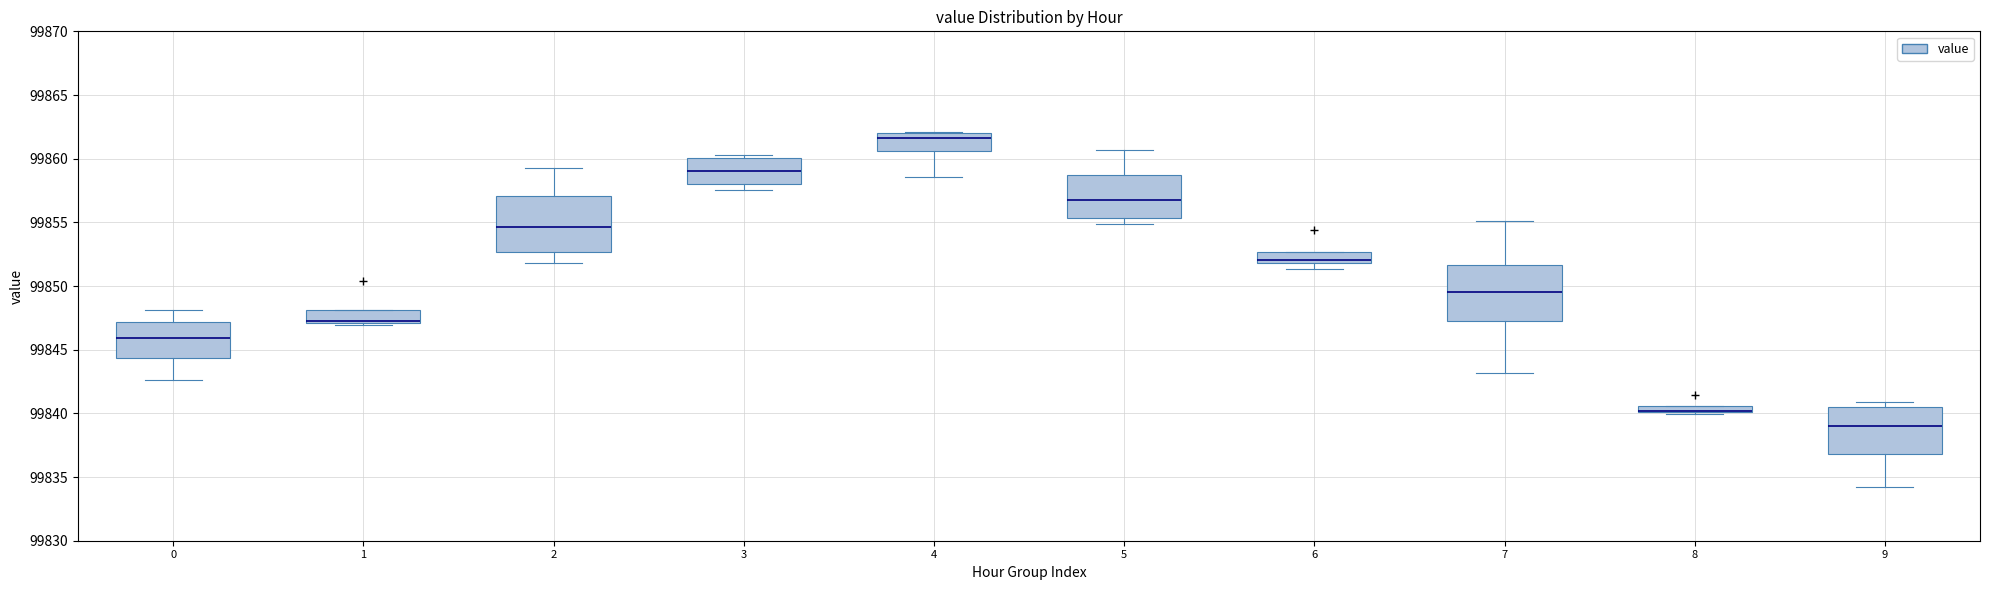

Where does the lower whisker of the box at x = 9 end on the y-axis? The values are not printed on the chart, so give them approximately, as read against the axis.

99834.0